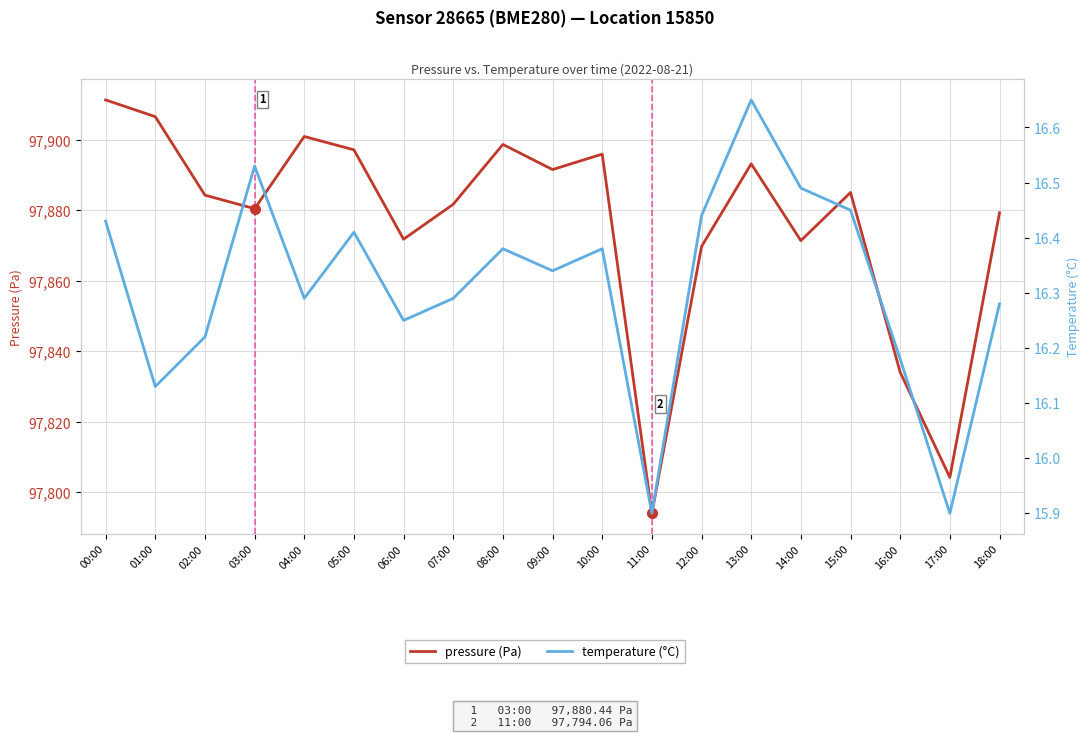

What is the total value across all series at 03:00?

97897.0